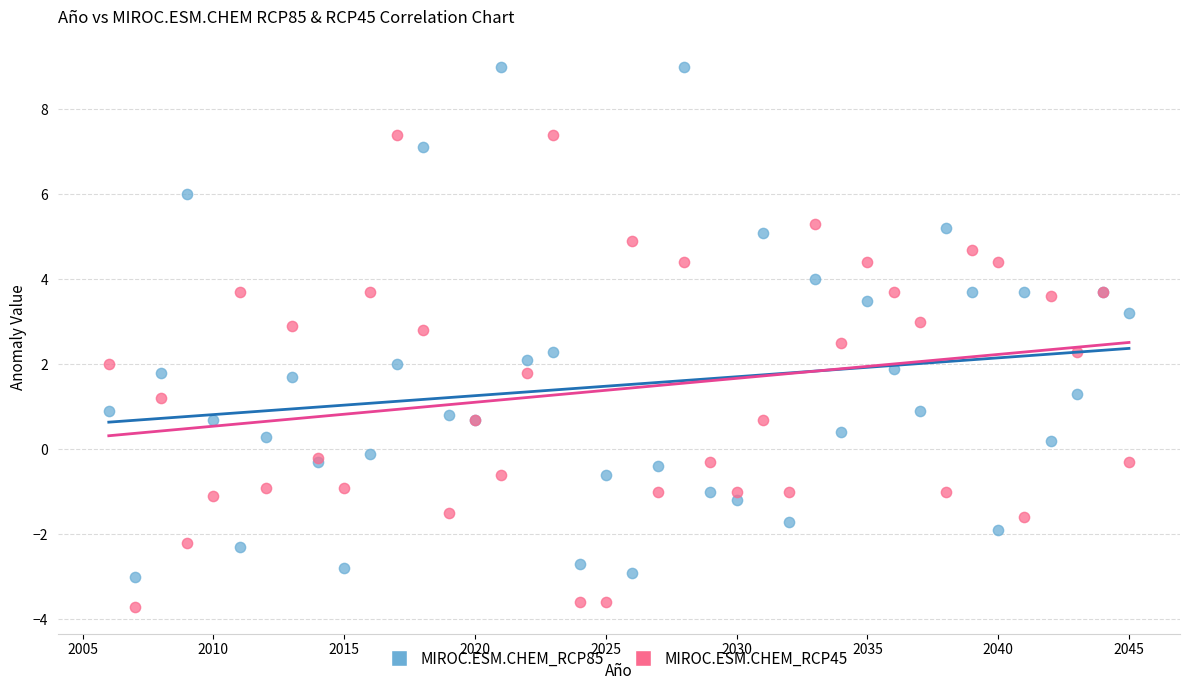

Which series has the widest spread of Y values?

MIROC.ESM.CHEM_RCP85